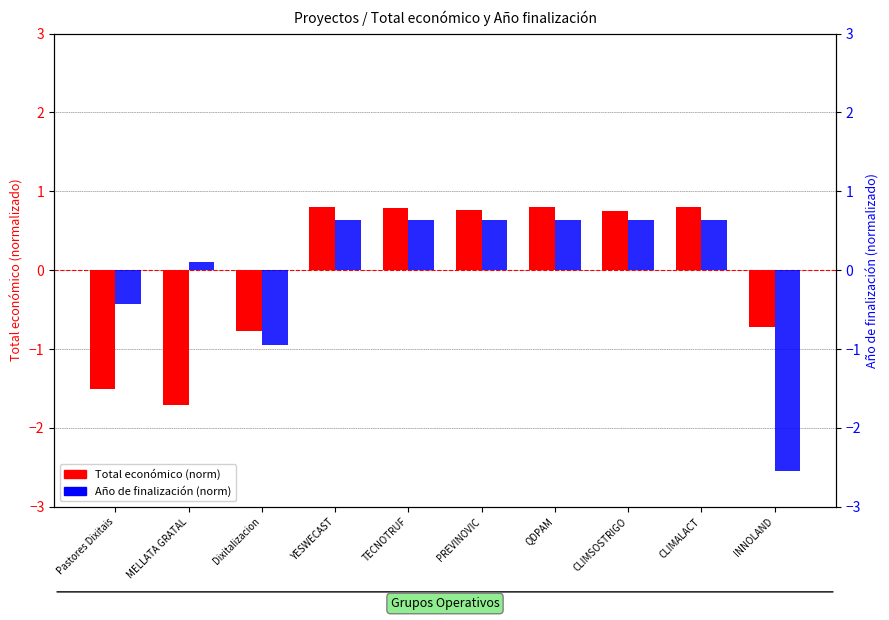

Reading left to right, transcribe all the data shown in this chart.

Total economico (norm): Pastores Dixitais=-1.5	MELLATA GRATAL=-1.7	Dixitalizacion=-0.8	YESWECAST=0.8	TECNOTRUF=0.8	PREVINOVIC=0.8	QDPAM=0.8	CLIMSOSTRIGO=0.8	CLIMALACT=0.8	INNOLAND=-0.7
Ano de finalizacion (norm): Pastores Dixitais=-0.4	MELLATA GRATAL=0.1	Dixitalizacion=-1.0	YESWECAST=0.6	TECNOTRUF=0.6	PREVINOVIC=0.6	QDPAM=0.6	CLIMSOSTRIGO=0.6	CLIMALACT=0.6	INNOLAND=-2.5